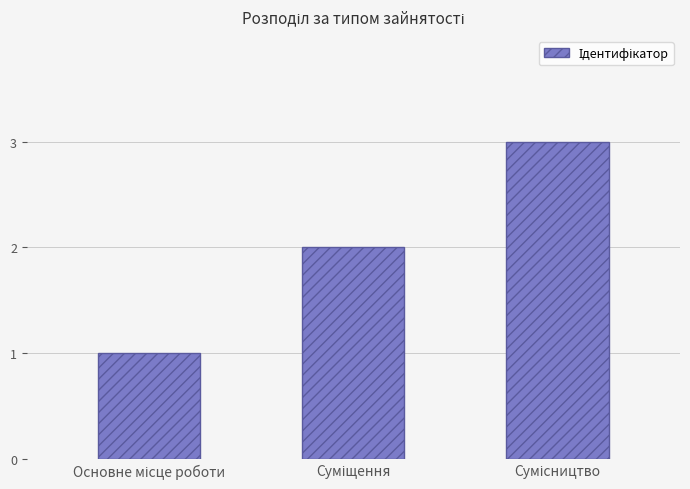

What is the sum of all values?

6